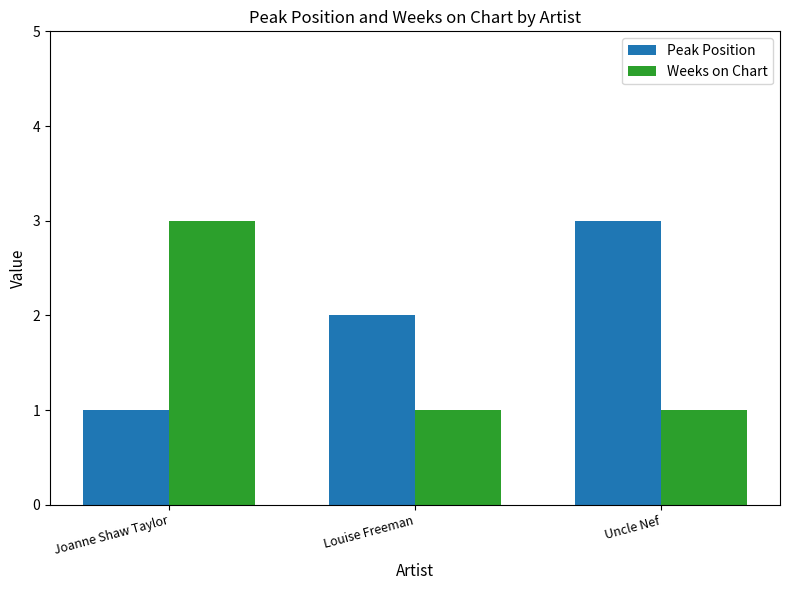

Is it true that Weeks on Chart equals 1 at Uncle Nef?

True